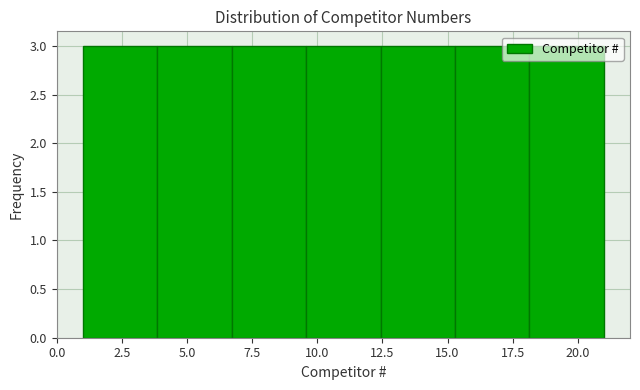

How tall is the bar that spans 4.0 to 6.5 on the x-axis? Neither the bar edges nor the heights are printed on the chart, so give them approximately, as read against the axes.

3